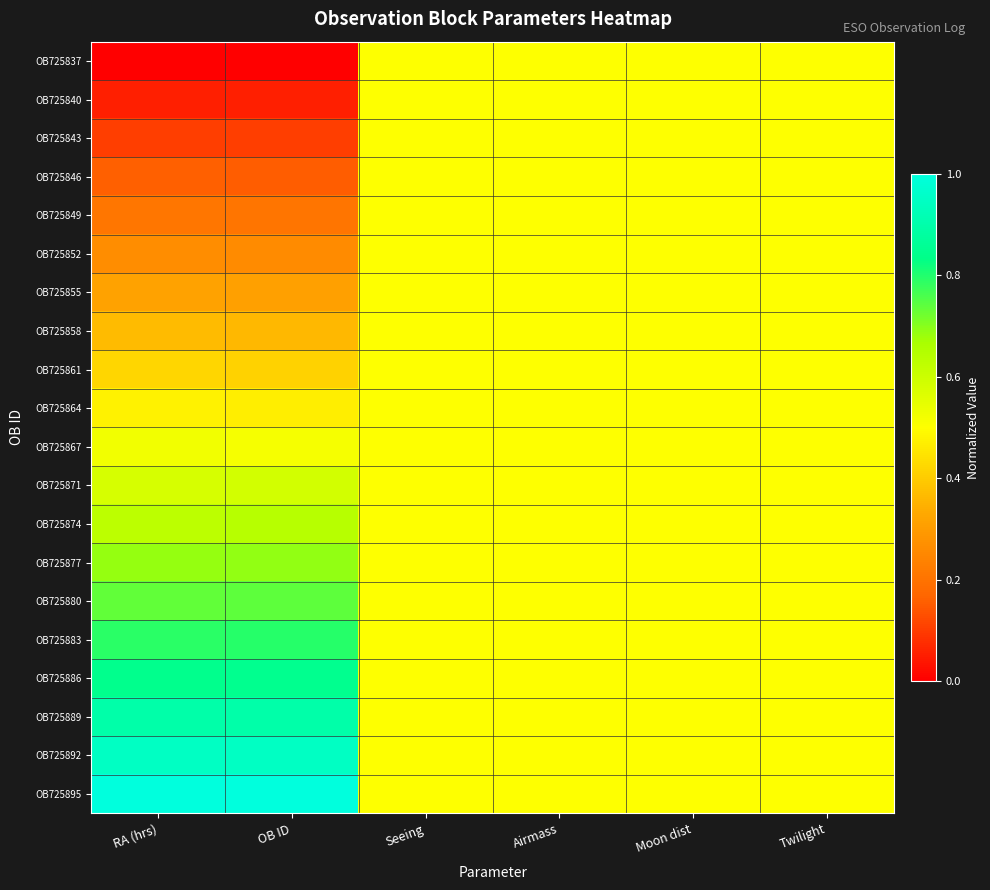

At which category is the sum across all series the highest?

RA (hrs)